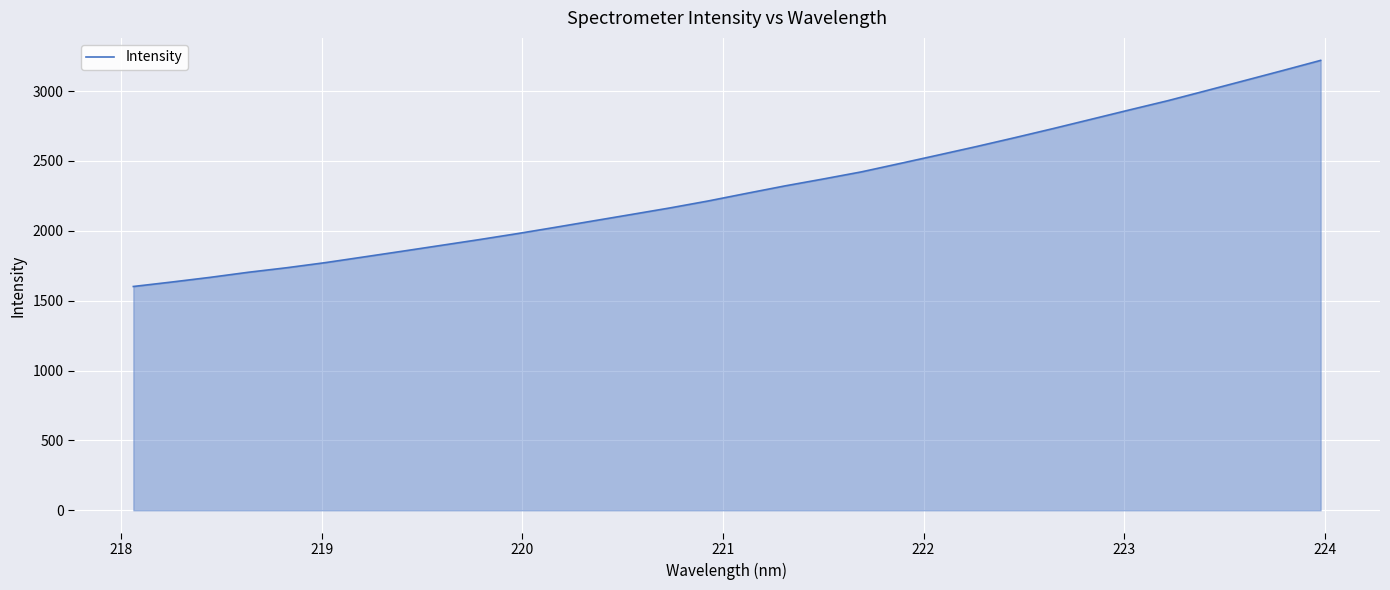

What is the difference between the maximum and minimum values?

1617.7